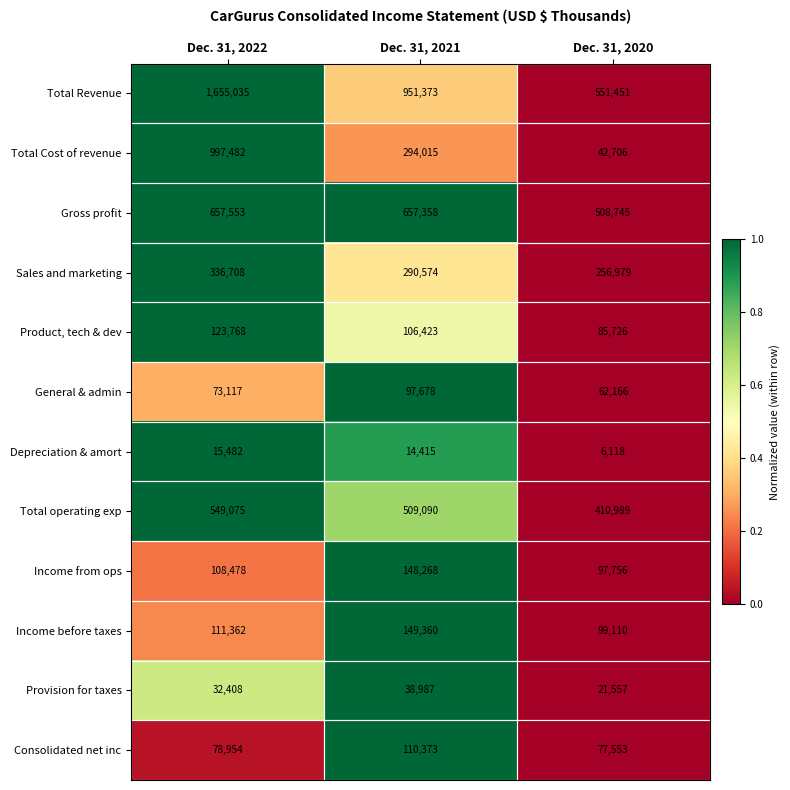

List the series in order of their peak value, lowest first.

Depreciation & amort, Provision for taxes, General & admin, Consolidated net inc, Product, tech & dev, Income from ops, Income before taxes, Sales and marketing, Total operating exp, Gross profit, Total Cost of revenue, Total Revenue